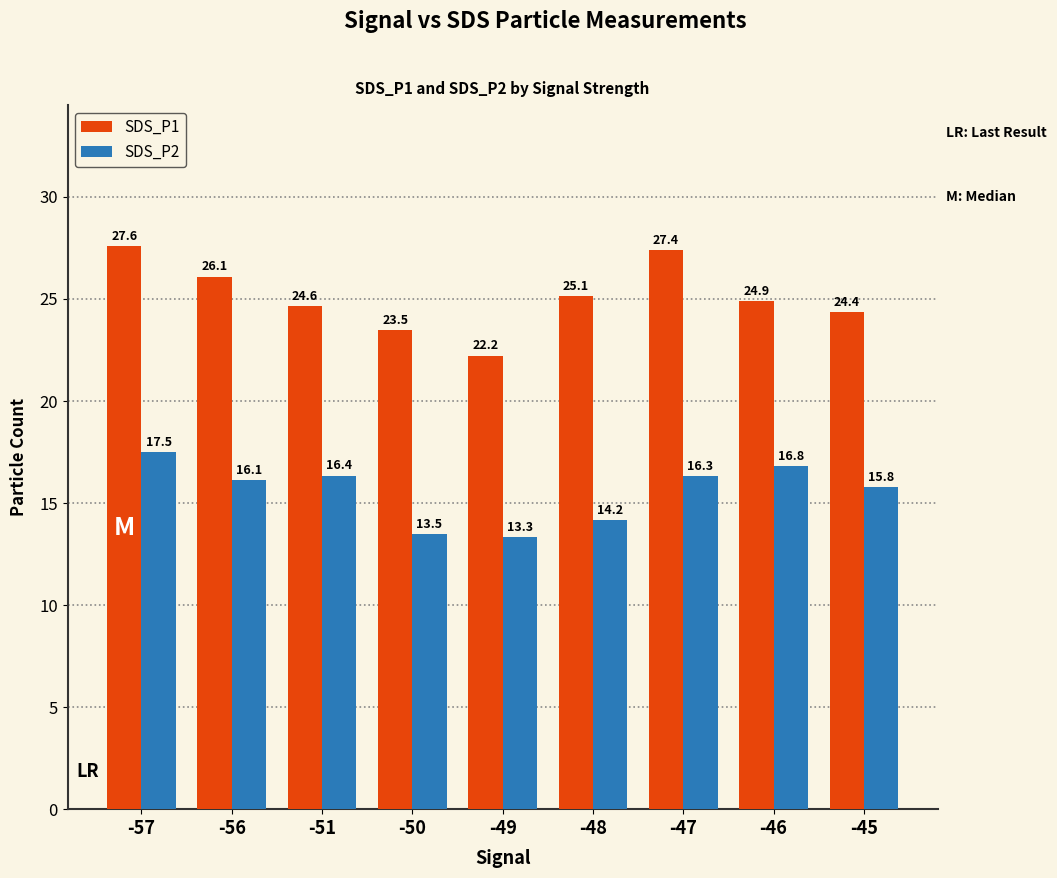

How many categories are shown in the chart?

9